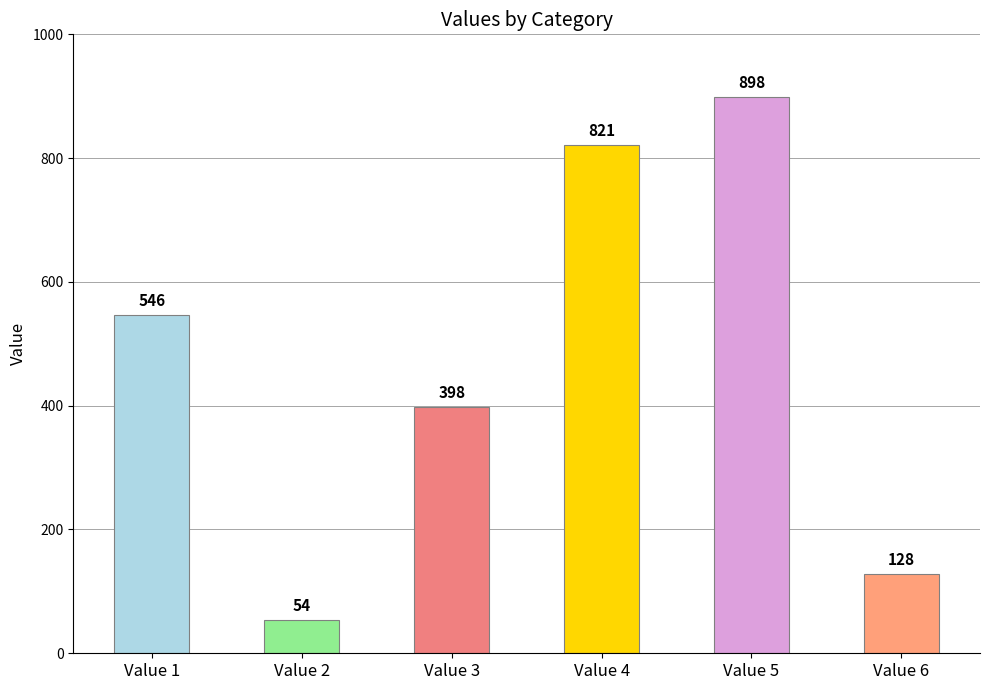

What is the change in value from Value 1 to Value 4?

+275